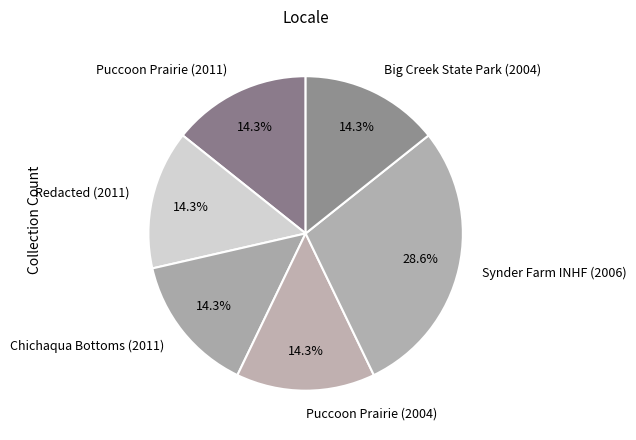

Count the number of slices in the pie.

6